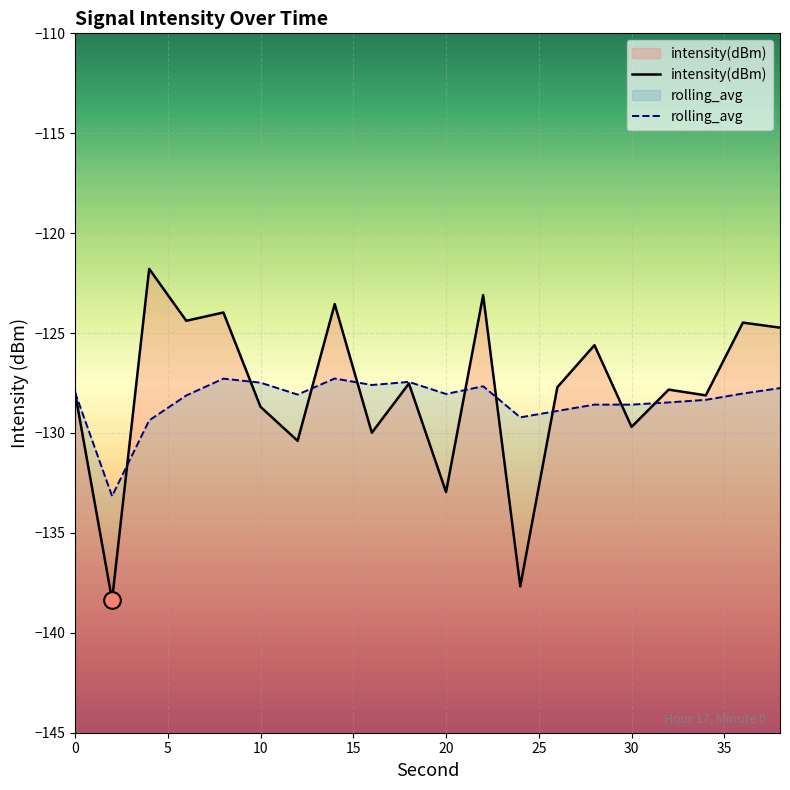

What is the sum of all rolling_avg values?

-2567.3